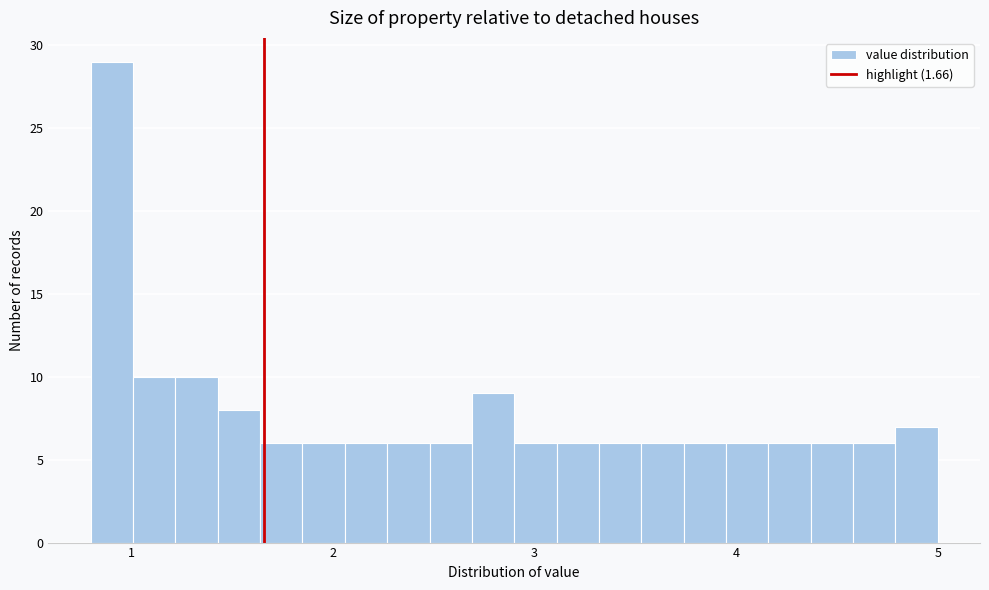

Around what value on the x-axis is the tallest bar? Give the approximate position of its centre, as read against the axis.

0.9